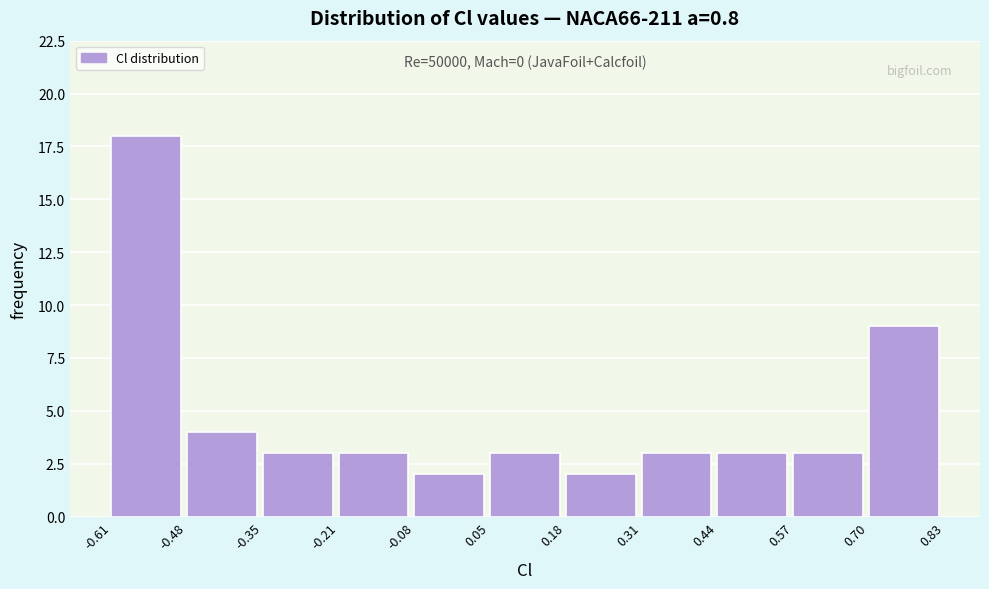

Which range on the x-axis has the tallest bar?

-0.61 to -0.48